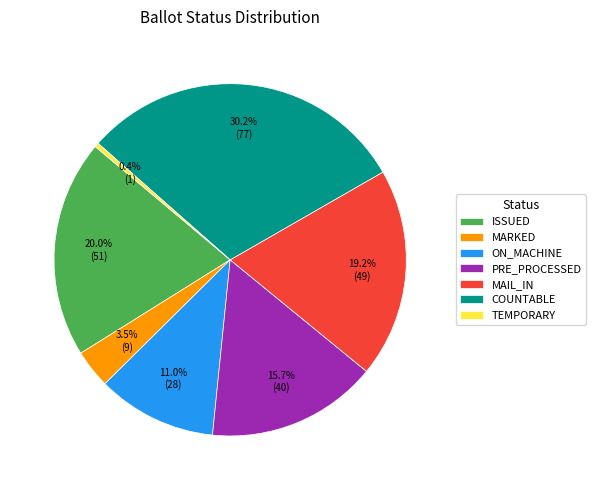

Approximately how many times larger is the value at COUNTABLE compared to PRE_PROCESSED?

1.9